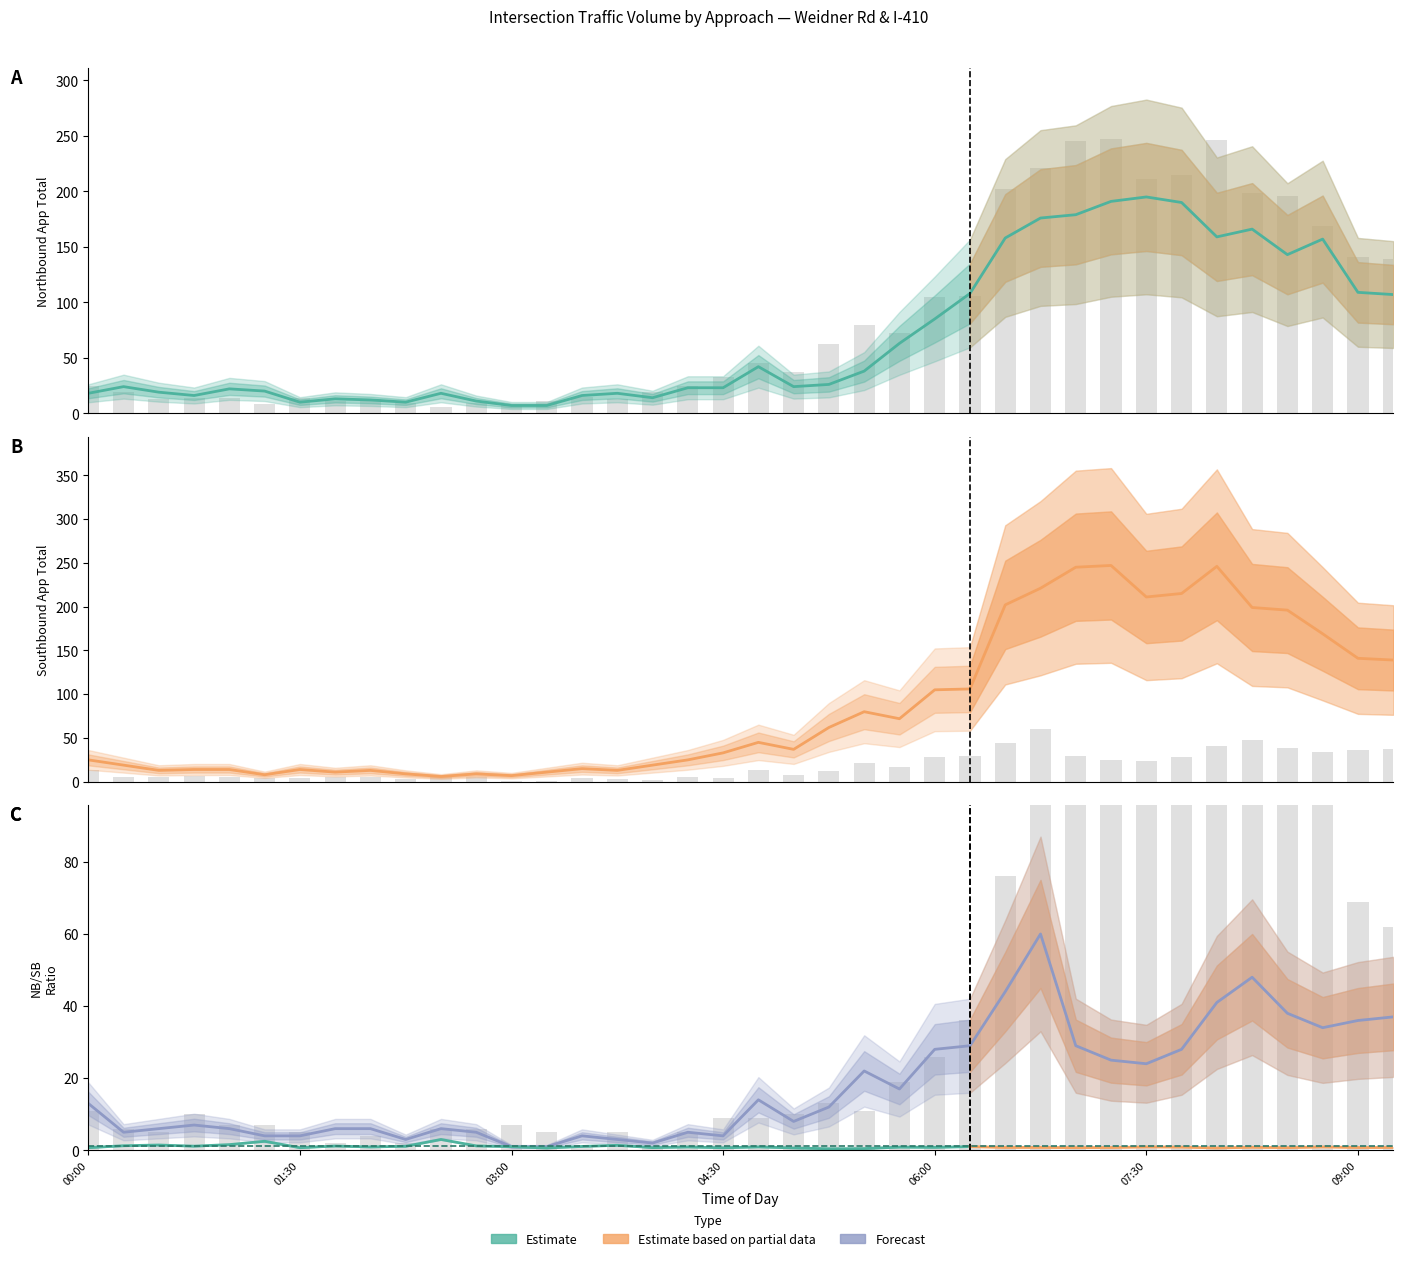

What is the spread (max minus min) of values at 03:00?

6